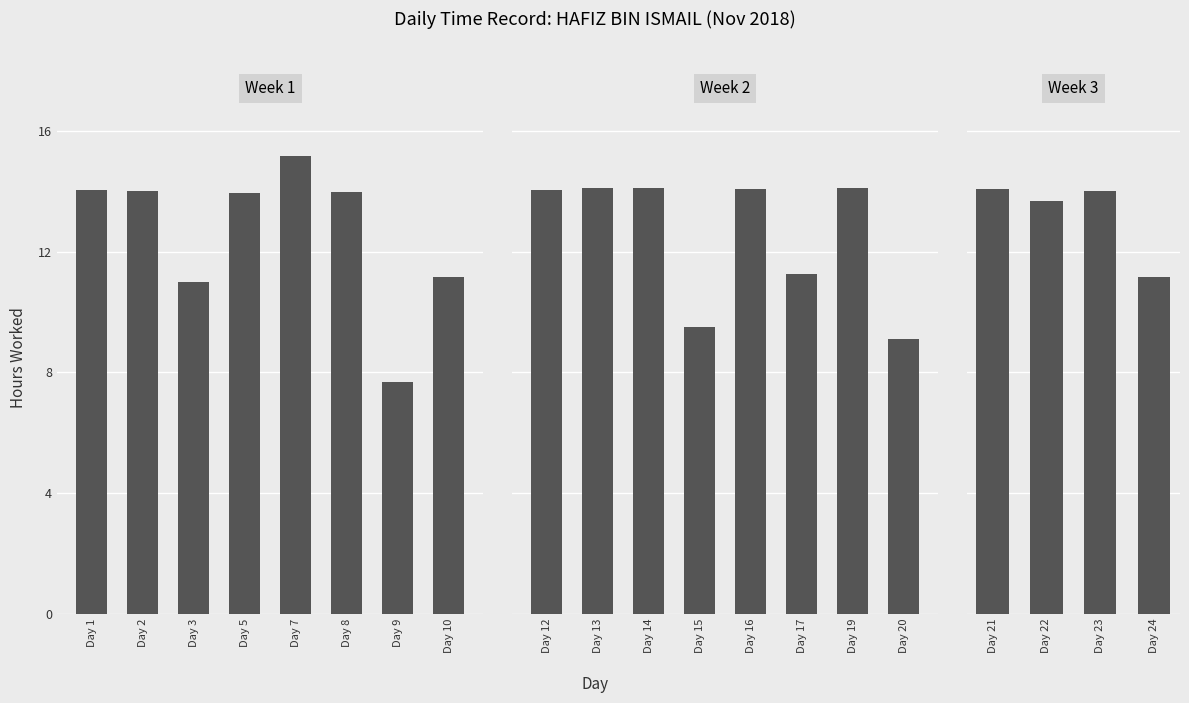

Does the chart contain stacked bars?

No